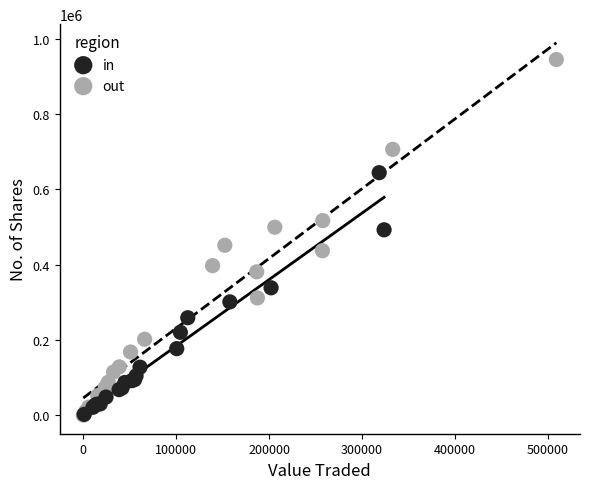

Which series has the largest Y range (max minus min)?

out